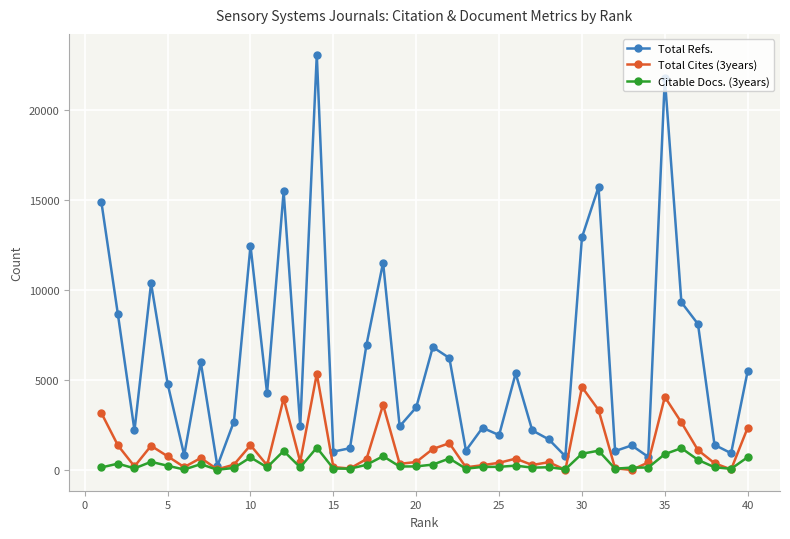

What is the maximum value shown in the chart?

23089